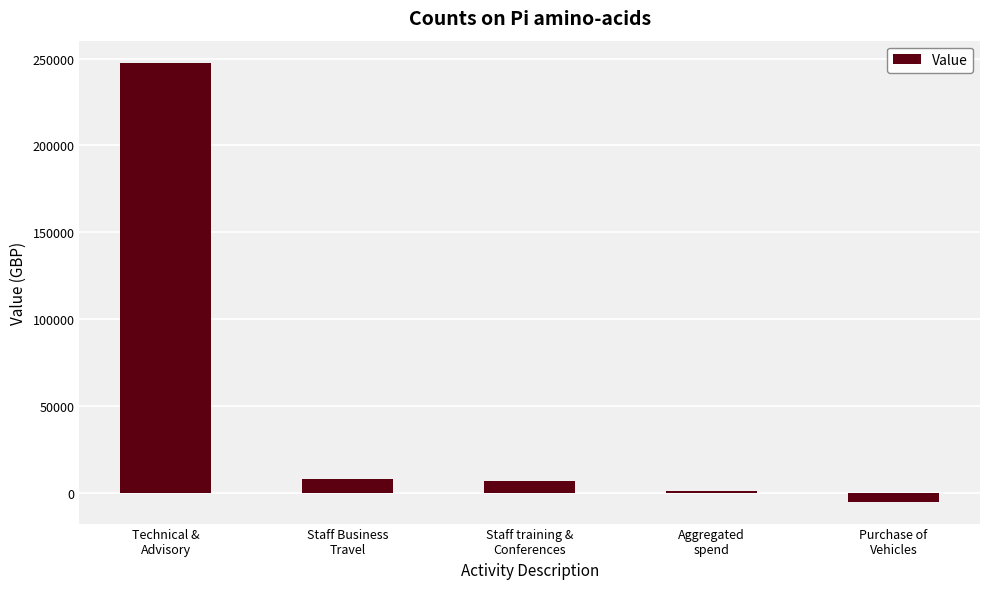

Reading left to right, what are all the values shown in this chart?

Technical &
Advisory=247640	Staff Business
Travel=8029	Staff training &
Conferences=6550	Aggregated
spend=1092	Purchase of
Vehicles=-5095